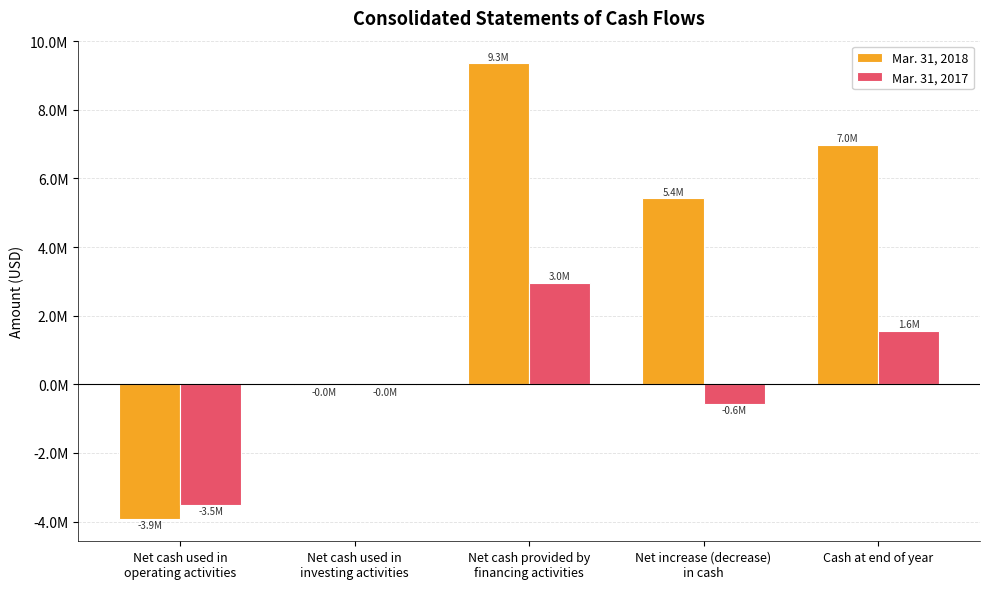

Which series changed the most between Net cash used in
operating activities and Net cash provided by
financing activities?

Mar. 31, 2018